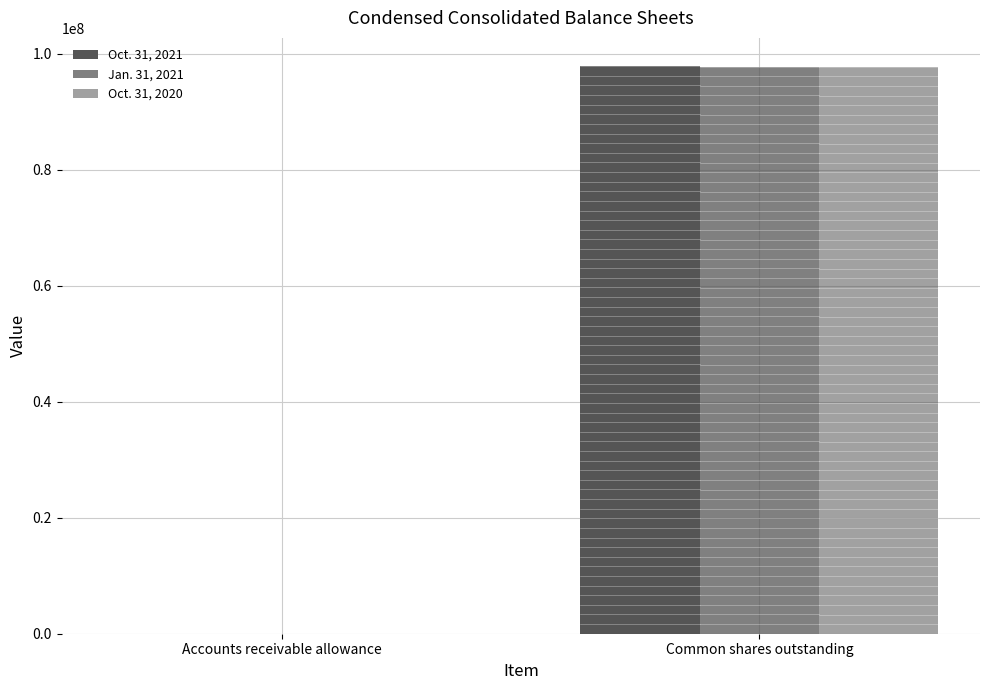

What is the difference between the highest and lowest values at Accounts receivable allowance?

2715